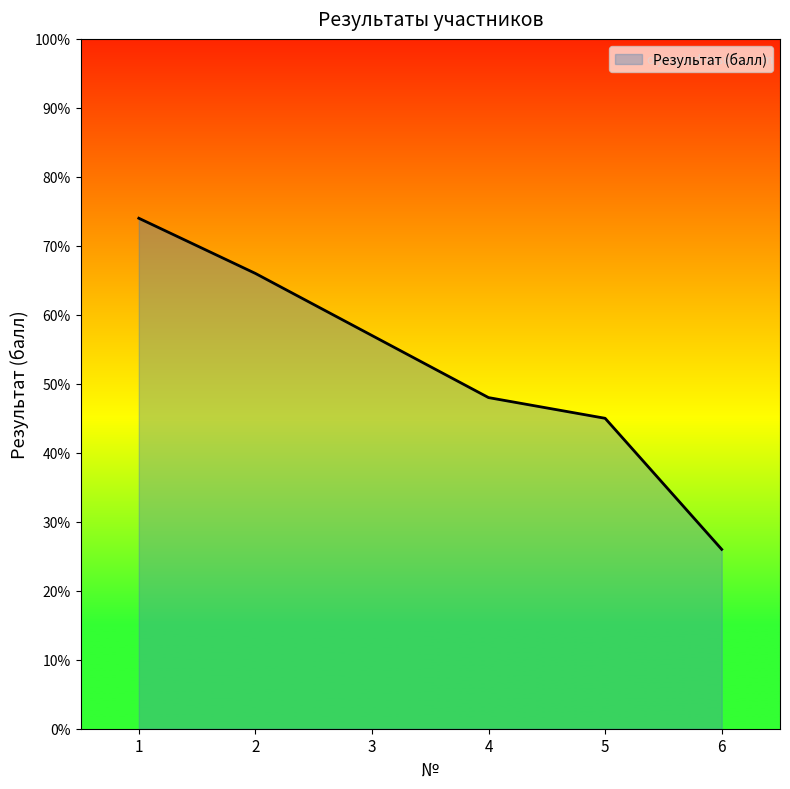

What is the change in value from 3 to 4?

-9